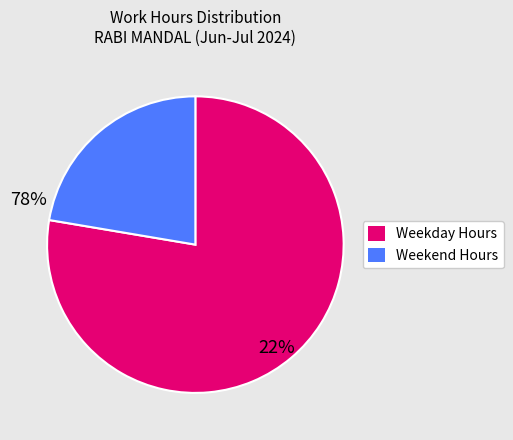

Does any single category account for the majority?

Yes